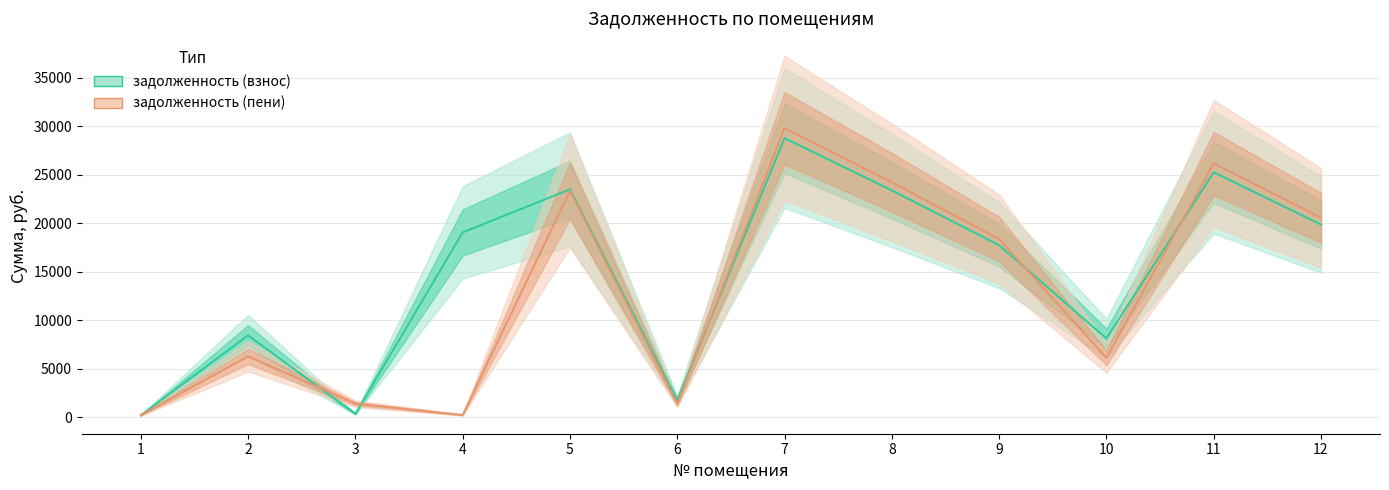

What is the difference between the second highest and minimum values in the задолженность (взнос) series?

25038.4